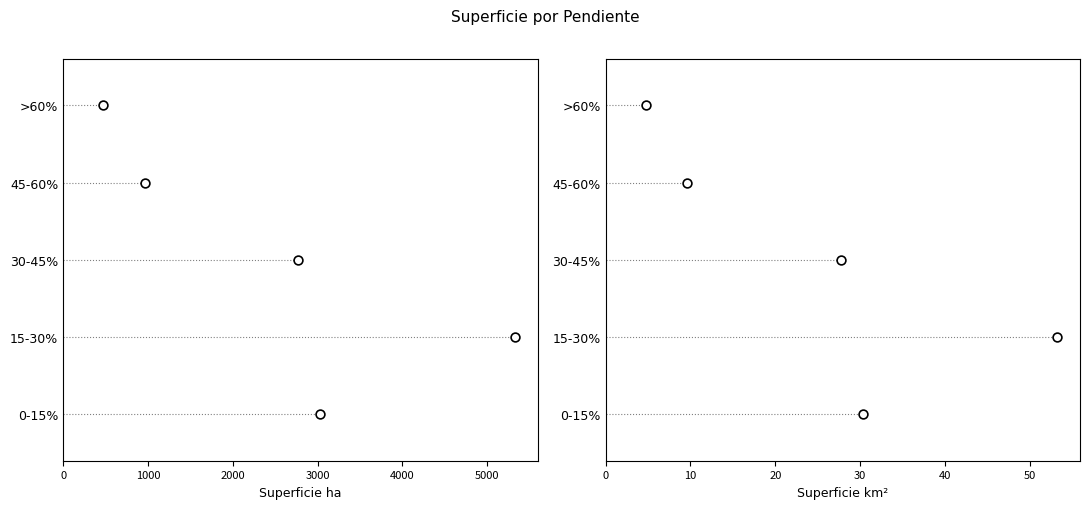

What are all the series names shown in the legend?

Superficie ha, Superficie km²